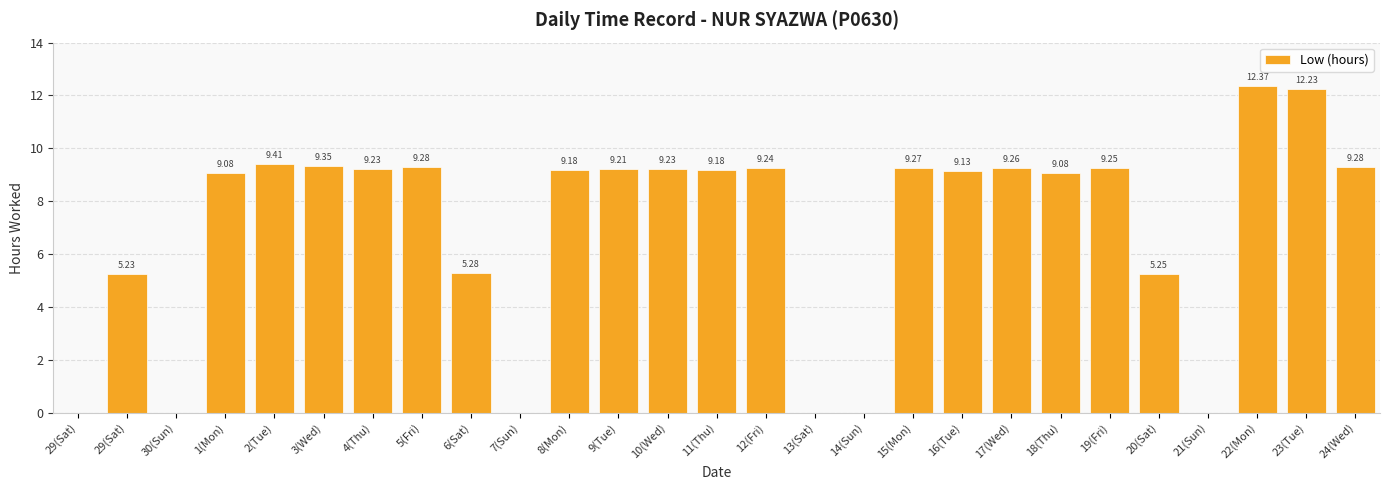

What is the greatest value displayed?

12.4